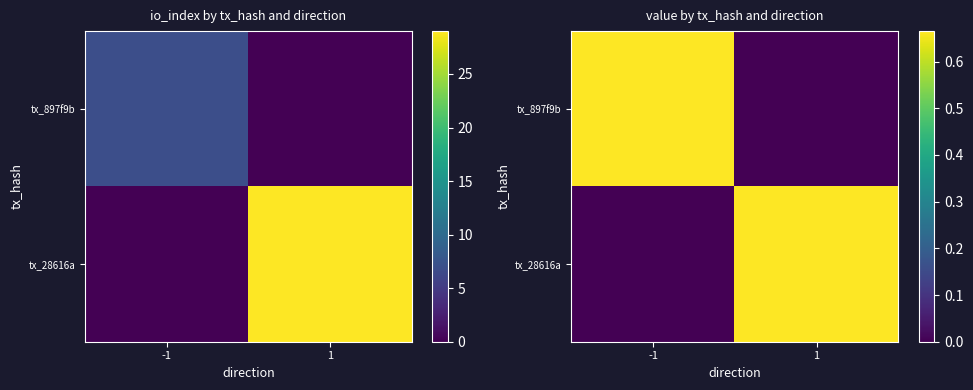

At which category does the chart reach its peak across all series?

-1